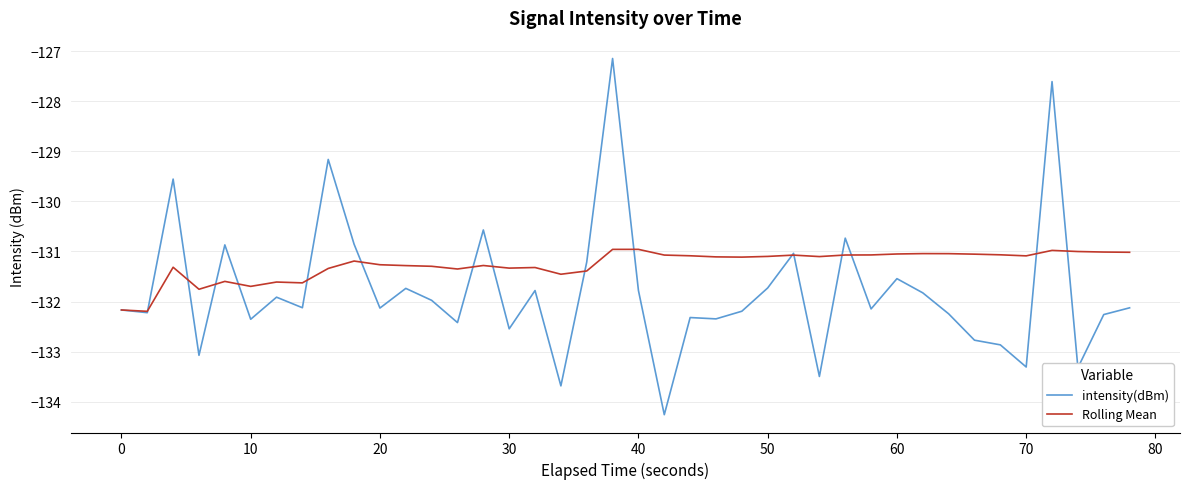

Which series has the largest range (max minus min)?

intensity(dBm)